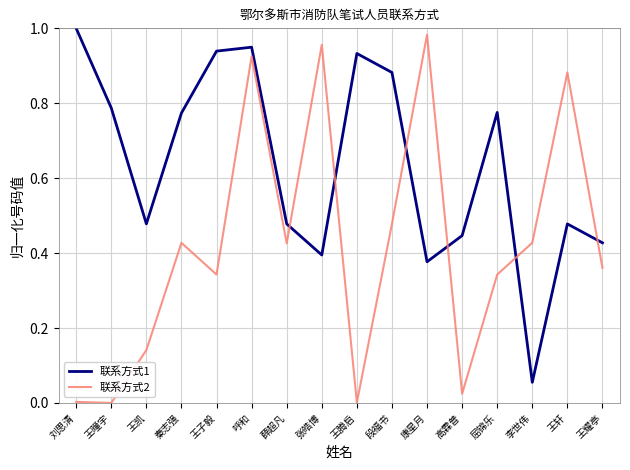

List the series in order of their overall mean, lowest first.

联系方式2, 联系方式1